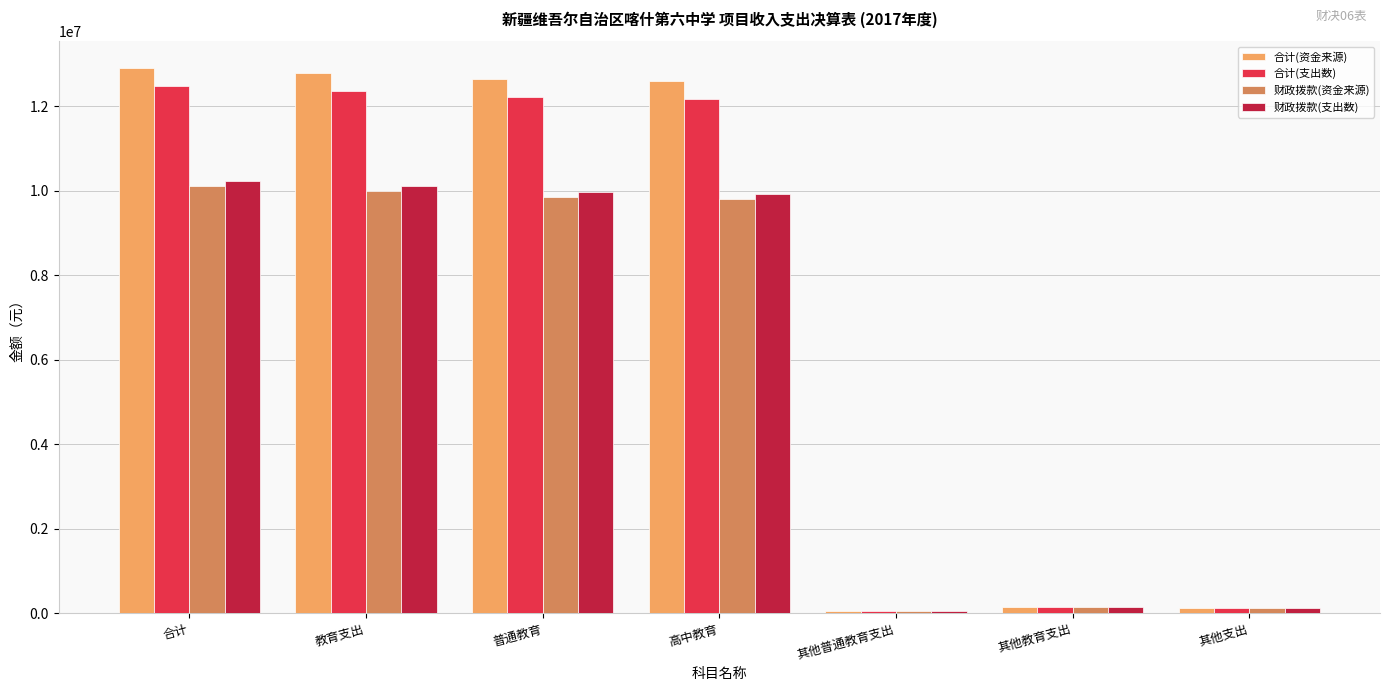

Is the value of 财政拨款(资金来源) at 其他支出 greater than the value of 合计(支出数) at 普通教育?

No